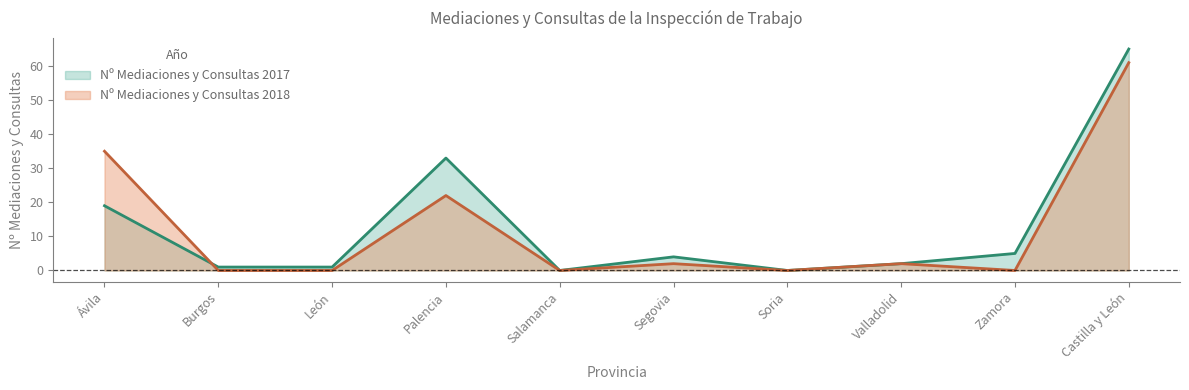

What is the sum of the Nº Mediaciones y Consultas 2017 values at León and Palencia?

34